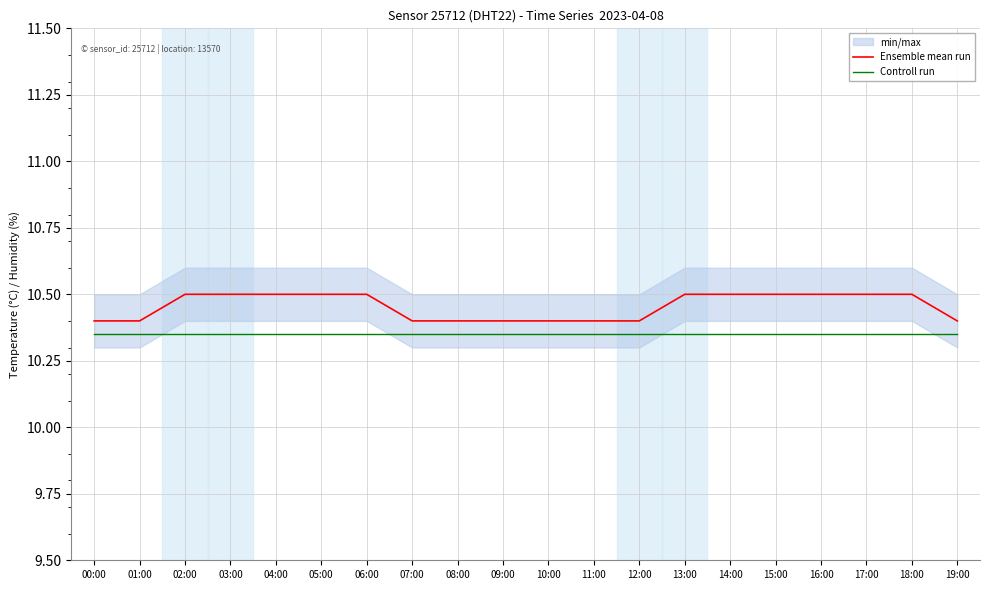

What is the sum of the Controll run values at 13:00 and 08:00?

20.7